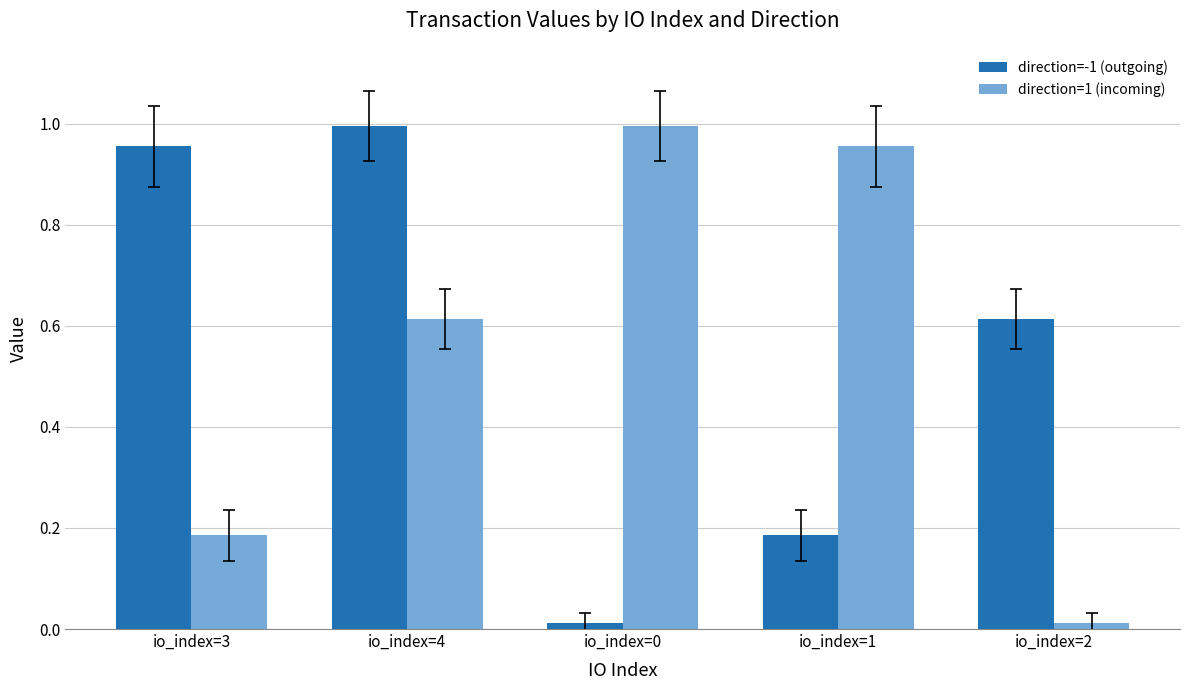

What is the difference between the highest and lowest values at io_index=3?

0.8